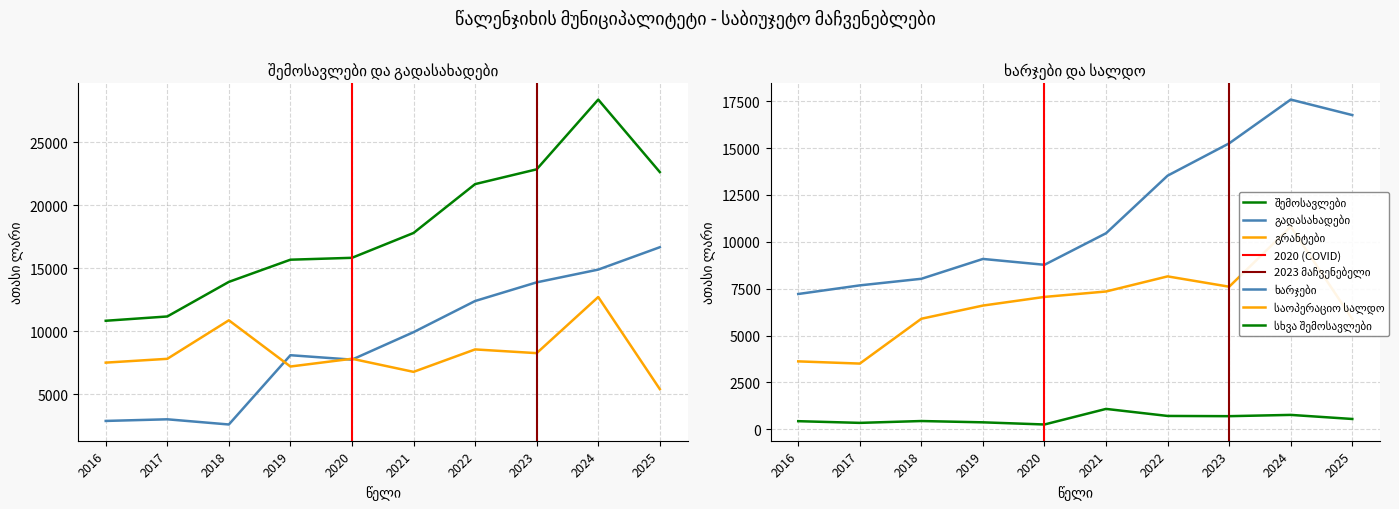

The value of საოპერაციო სალდო at 2024 is 10805.7. True or false?

True